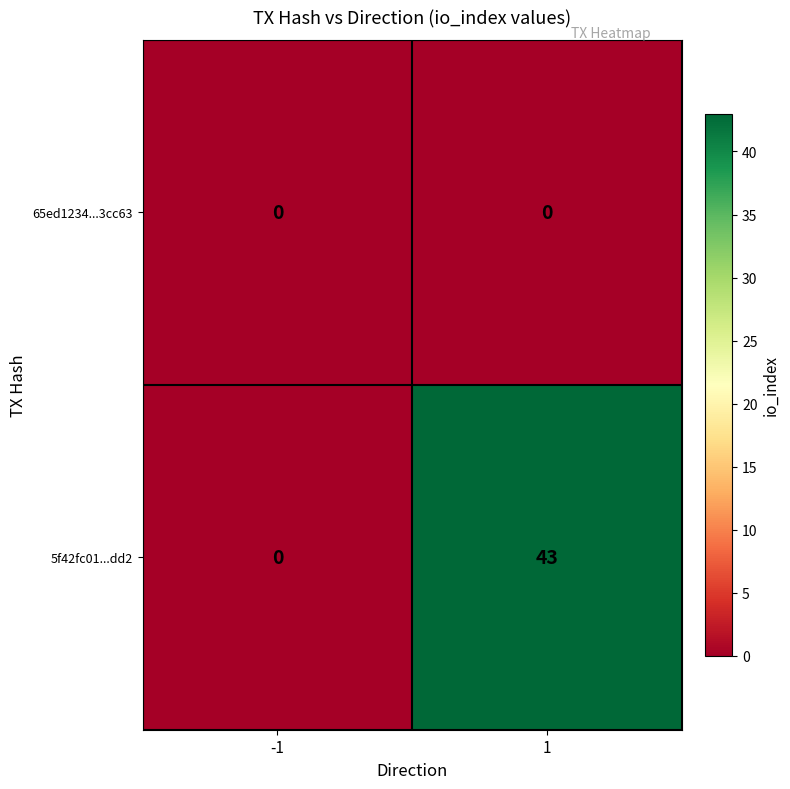

Rank the series by their maximum value, from highest to lowest.

5f42fc01...dd2, 65ed1234...3cc63